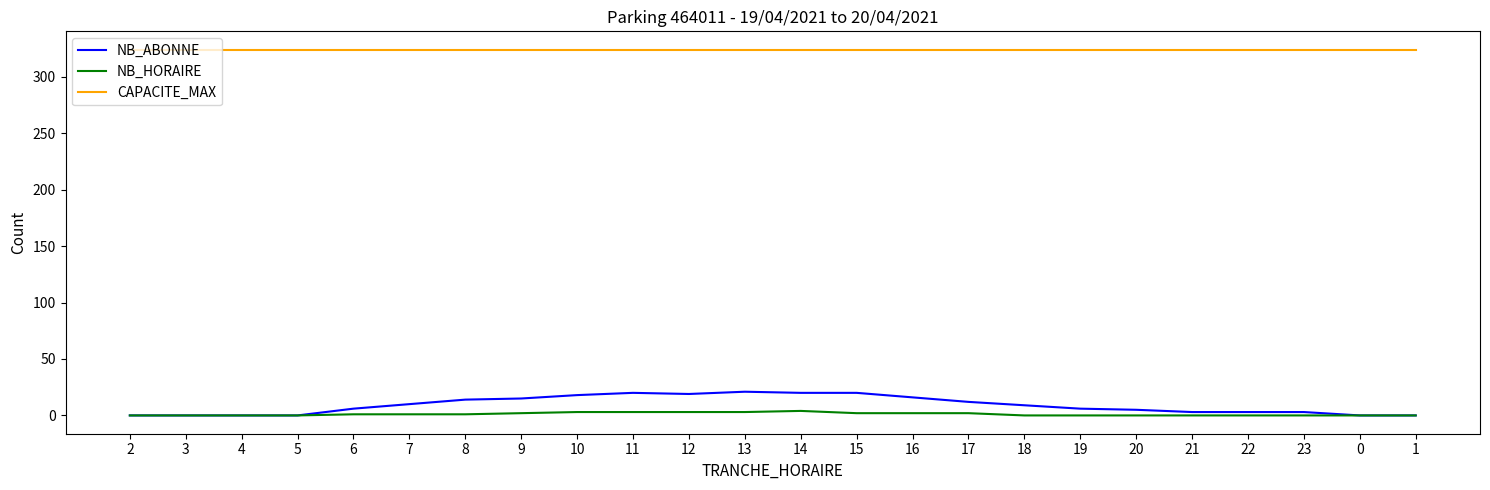

What is the difference between the highest and lowest values at 10?

321